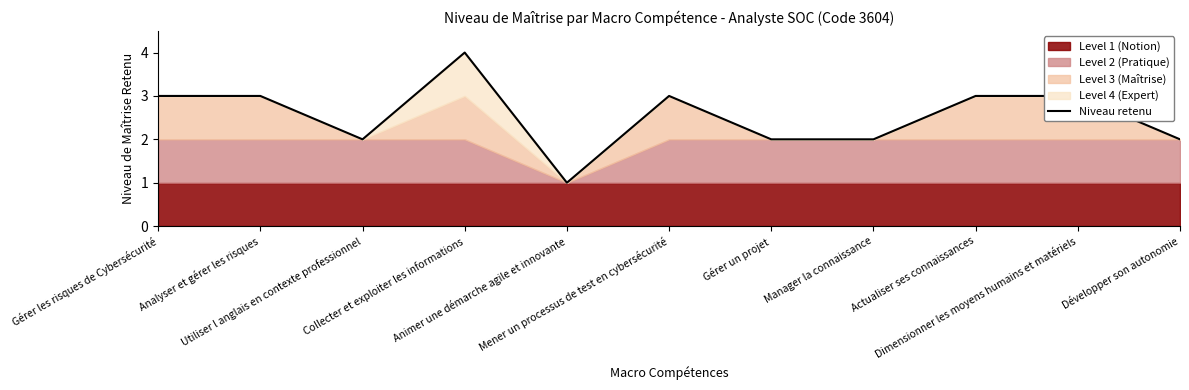

What is the label of the 7th point from the left?

Gérer un projet